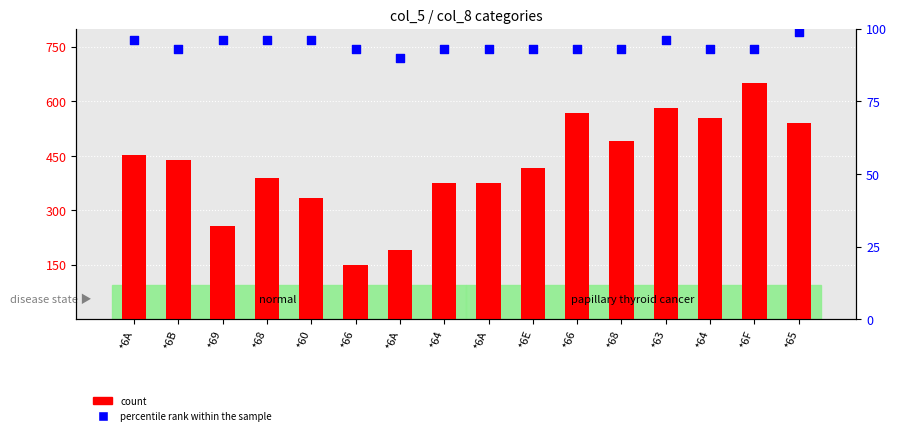

At how many categories does at least one series exceed 233?

14